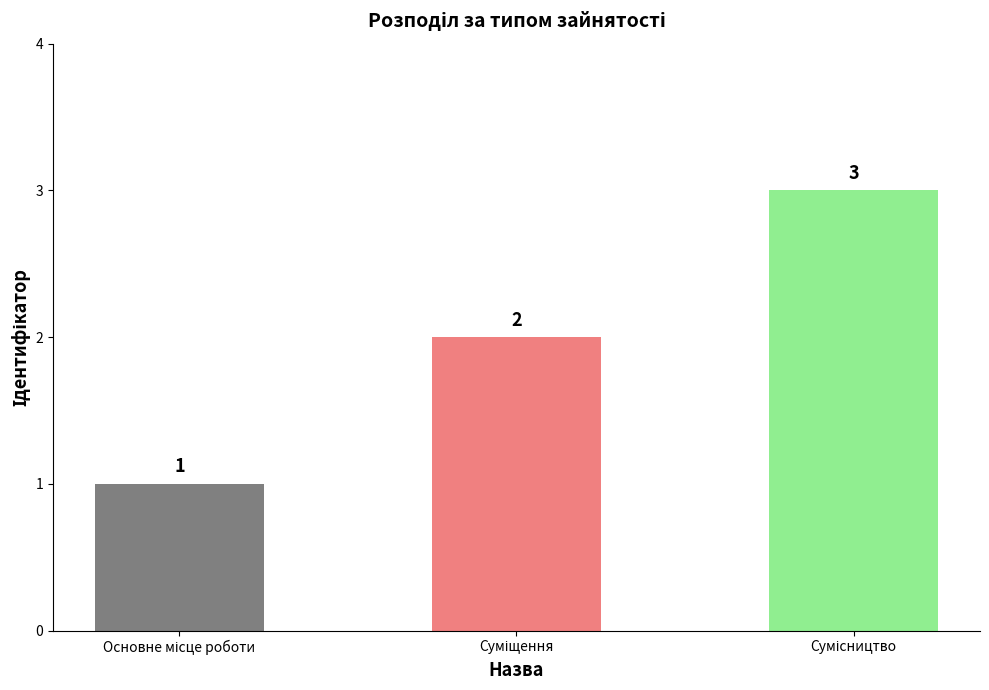

Count the values in the range 1 to 3.

3